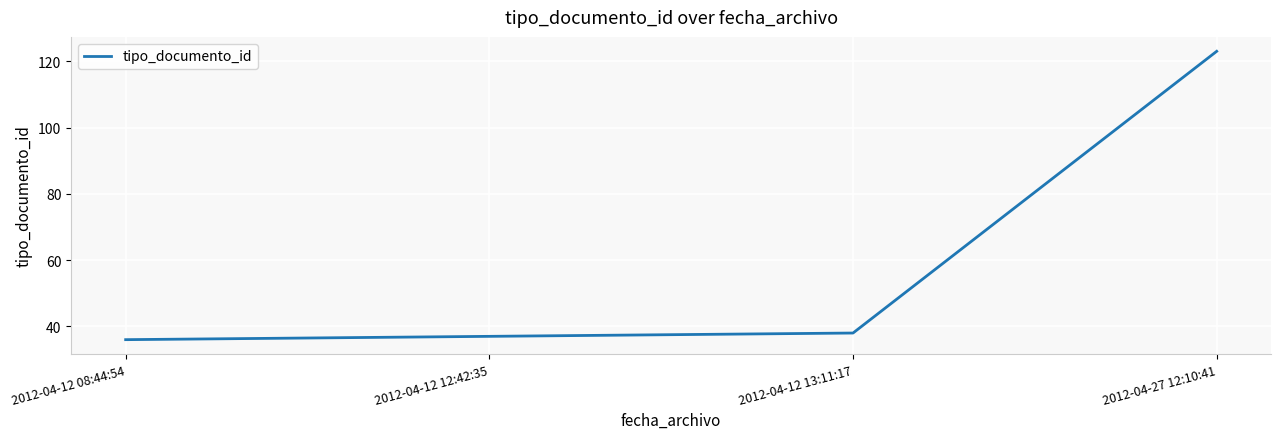

What is the sum of all values?

234